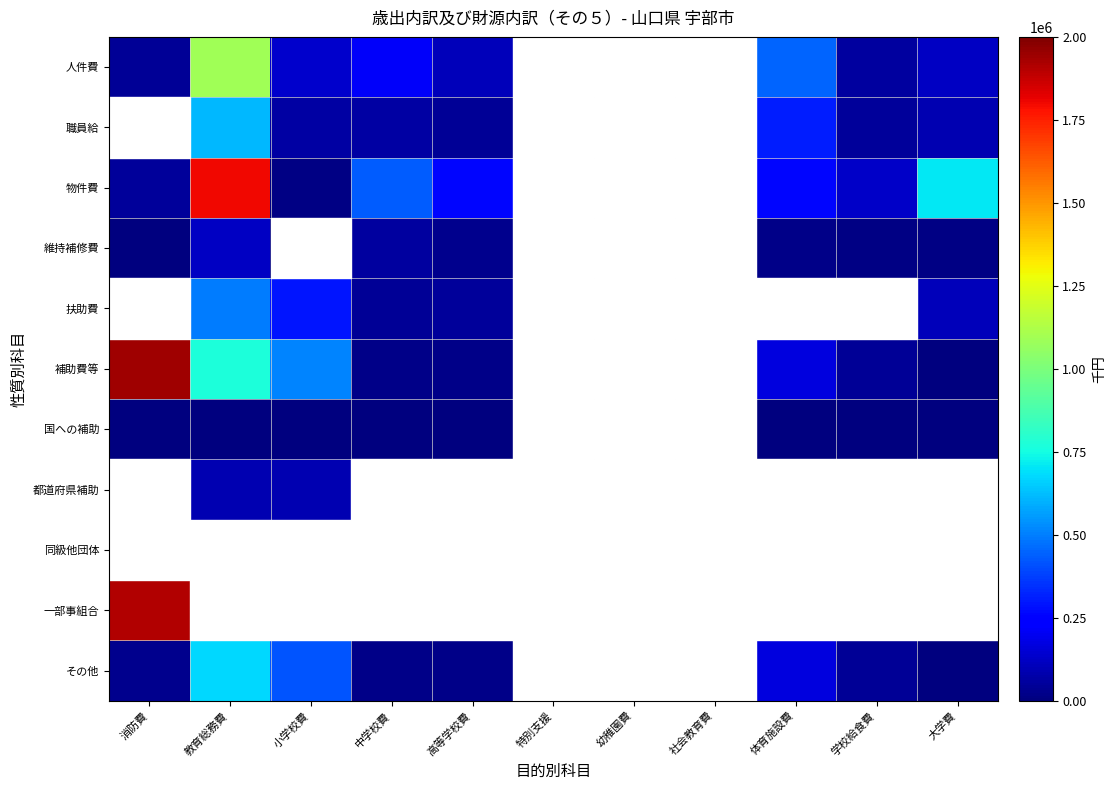

Between 教育総務費 and 高等学校費, which series saw the biggest shift?

物件費